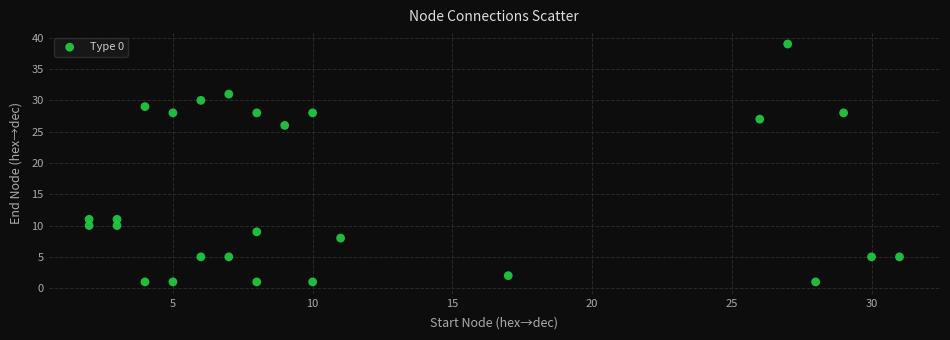

What Y value in the scatter plot is closest to 20?

26